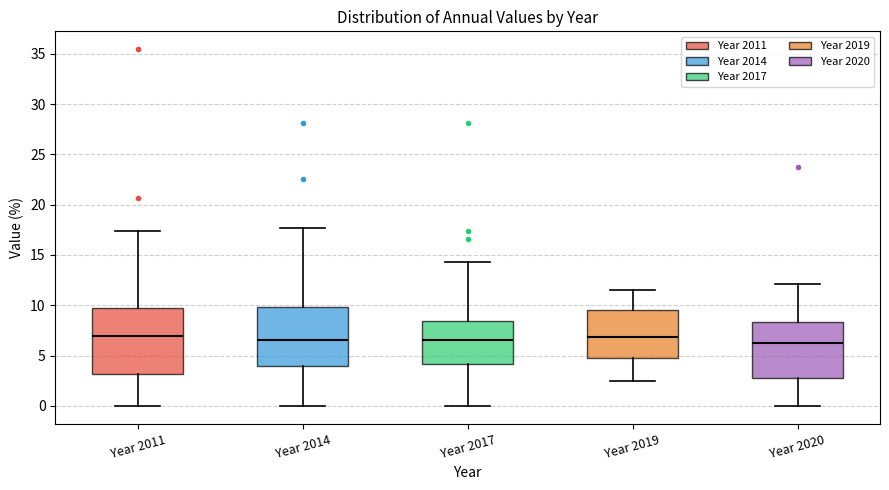

Reading left to right, read every box against the y-axis: the position of its median line, the range the box covers, and the ends of its whiskers. The values are not printed on the chart, so give them approximately, as read against the axis.

Year 2011: median 7.0, box 3.0 to 9.5, whiskers 0.0 to 17.5
Year 2014: median 6.5, box 4.0 to 10.0, whiskers 0.0 to 17.5
Year 2017: median 6.5, box 4.0 to 8.5, whiskers 0.0 to 14.5
Year 2019: median 7.0, box 5.0 to 9.5, whiskers 2.5 to 11.5
Year 2020: median 6.0, box 3.0 to 8.5, whiskers 0.0 to 12.0